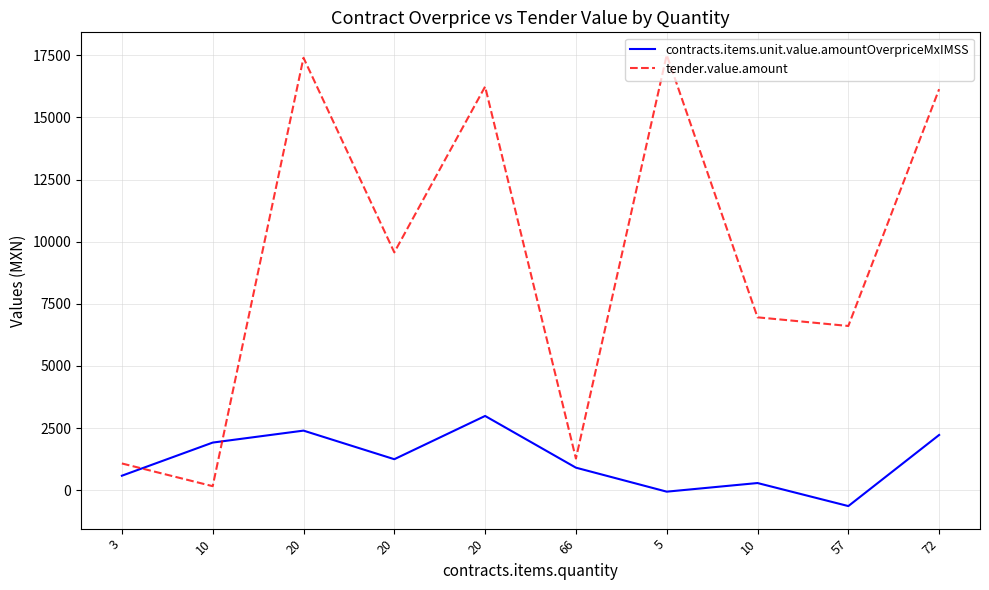

What are all the series names shown in the legend?

contracts.items.unit.value.amountOverpriceMxIMSS, tender.value.amount